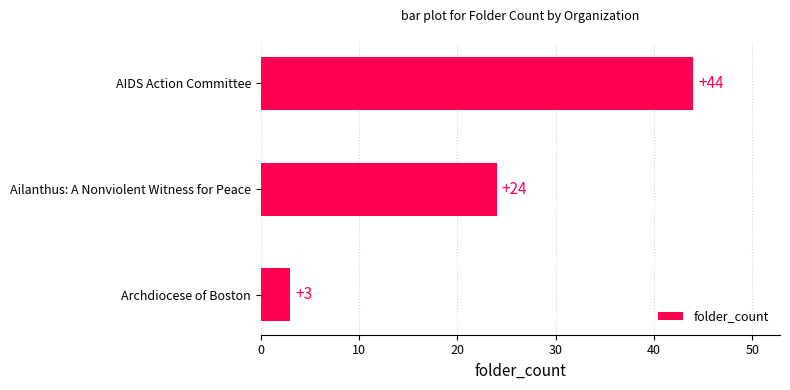

How many distinct data groups are displayed?

1